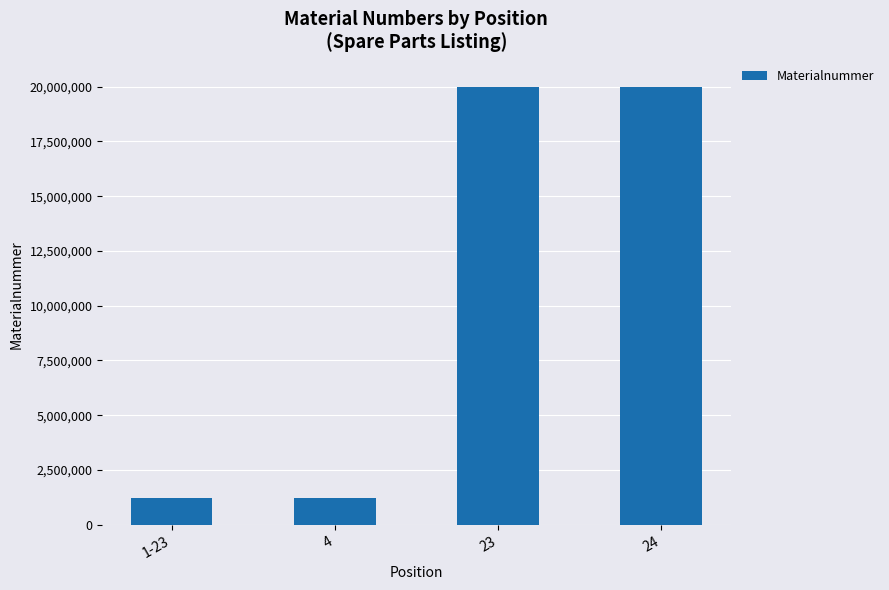

What is the sum of all values?

42444963